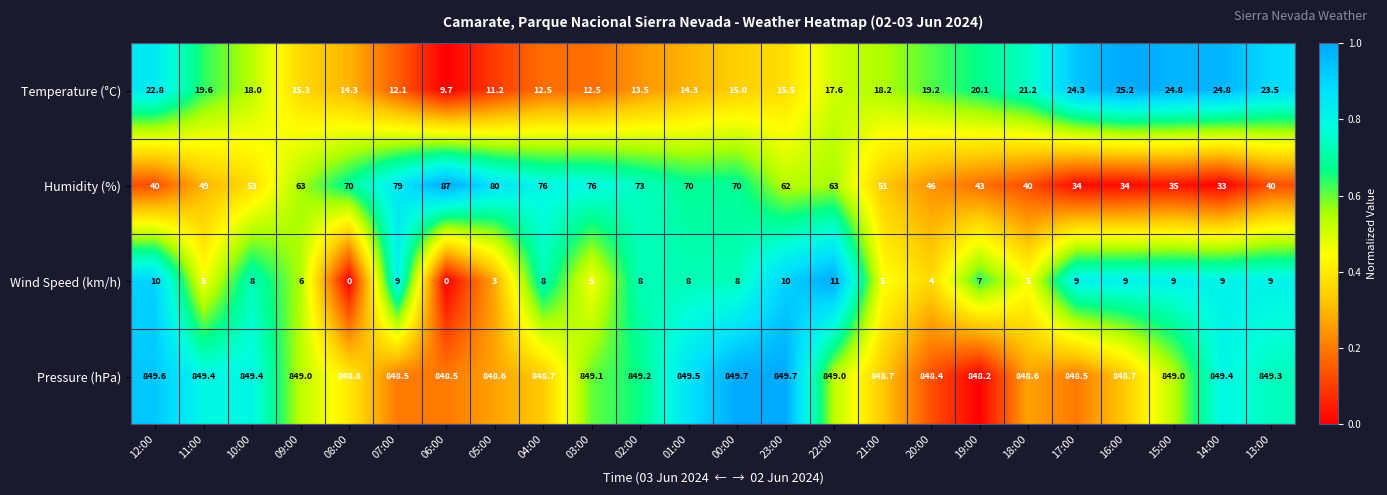

What is the difference between the maximum and minimum values in the Wind Speed (km/h) series?

11.0